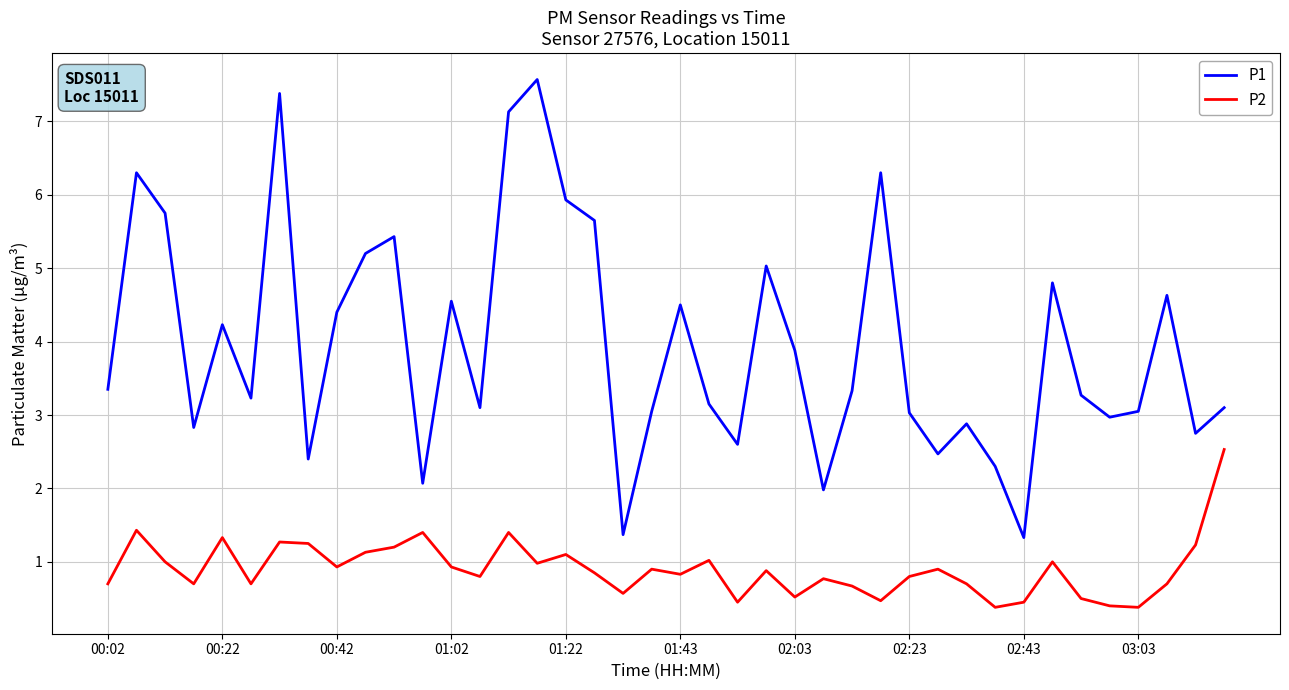

List the series in order of their peak value, highest first.

P1, P2